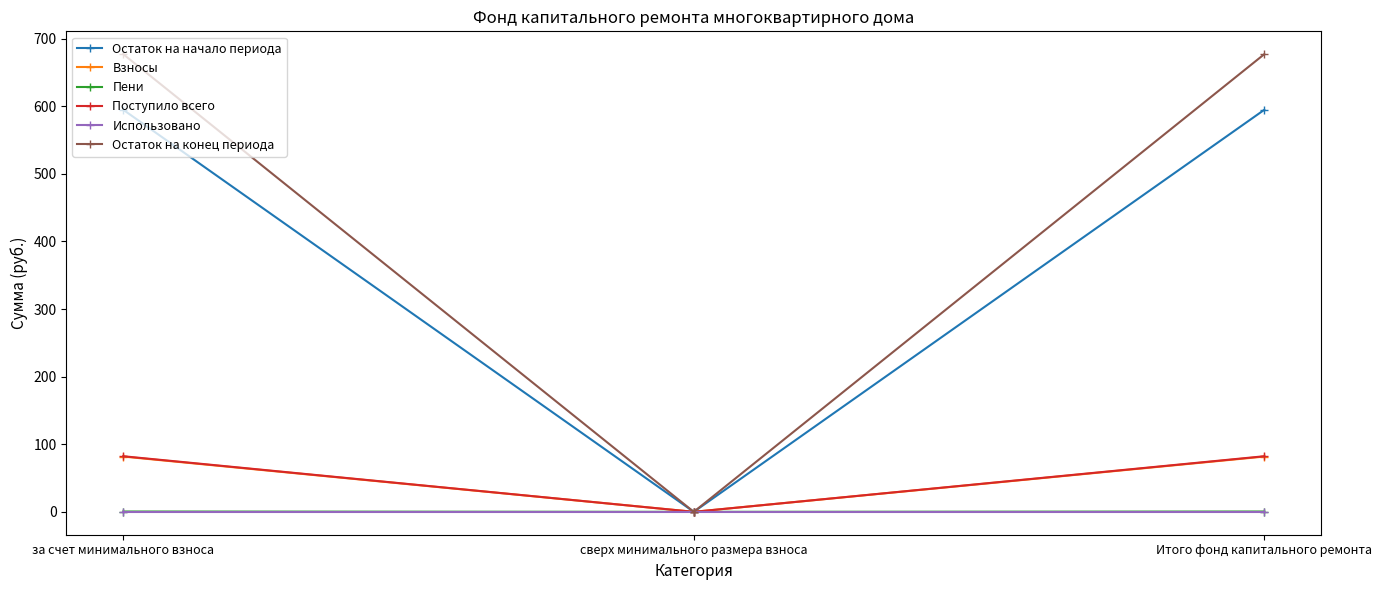

Which series has the widest spread of values?

Остаток на конец периода